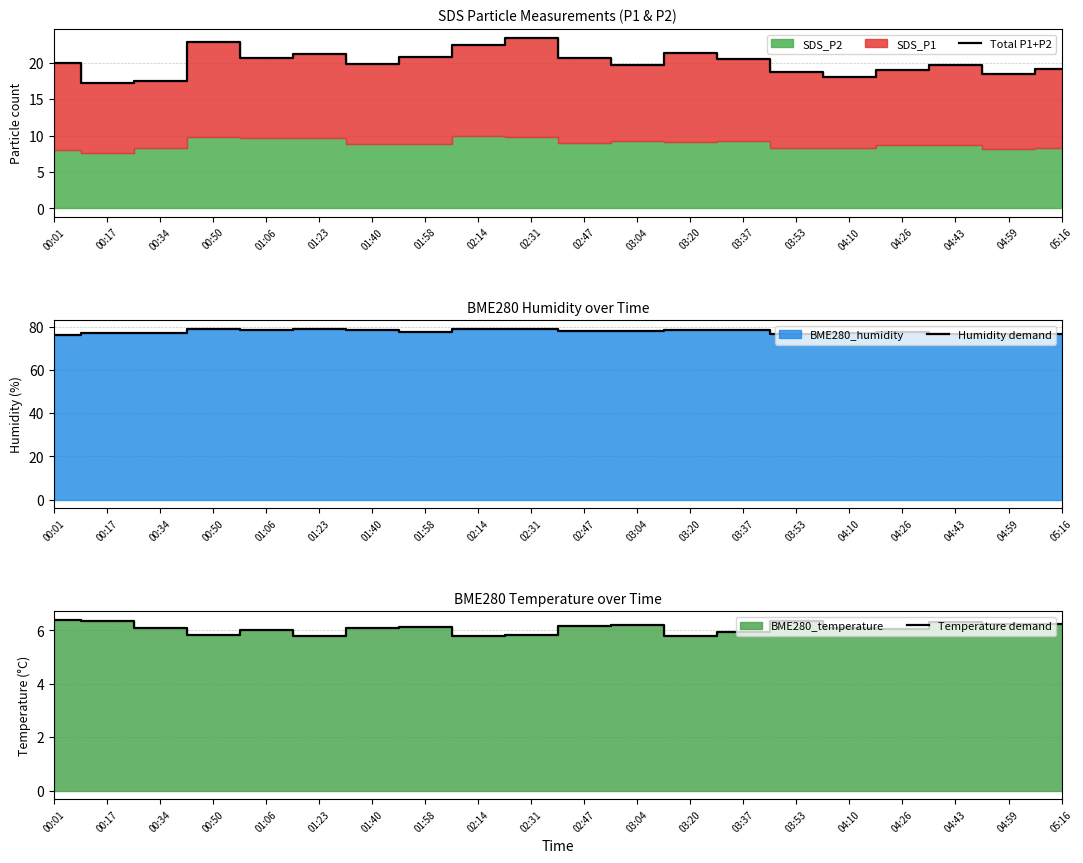

Reading left to right, list all the values displayed in this chart.

Total P1+P2: 20.0	17.1	17.4	22.9	20.6	21.1	19.9	20.8	22.4	23.4	20.7	19.6	21.3	20.5	18.7	18.1	19.1	19.6	18.5	19.1
Humidity demand: 76.2	77.0	77.4	78.8	78.6	79.1	78.6	77.5	78.9	78.9	78.2	78.2	78.4	78.6	76.8	77.2	77.6	76.6	76.9	76.8
Temperature demand: 6.4	6.4	6.1	5.8	6.0	5.8	6.1	6.1	5.8	5.8	6.2	6.2	5.8	6.0	6.3	6.1	6.0	6.3	6.2	6.2